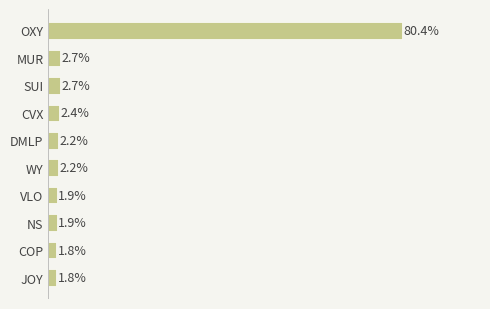

Which category has the highest value across all series?

OXY